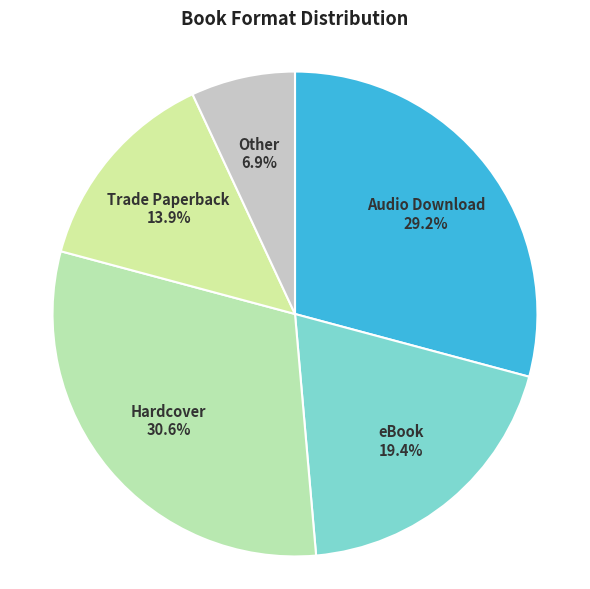

Count the number of slices in the pie.

5